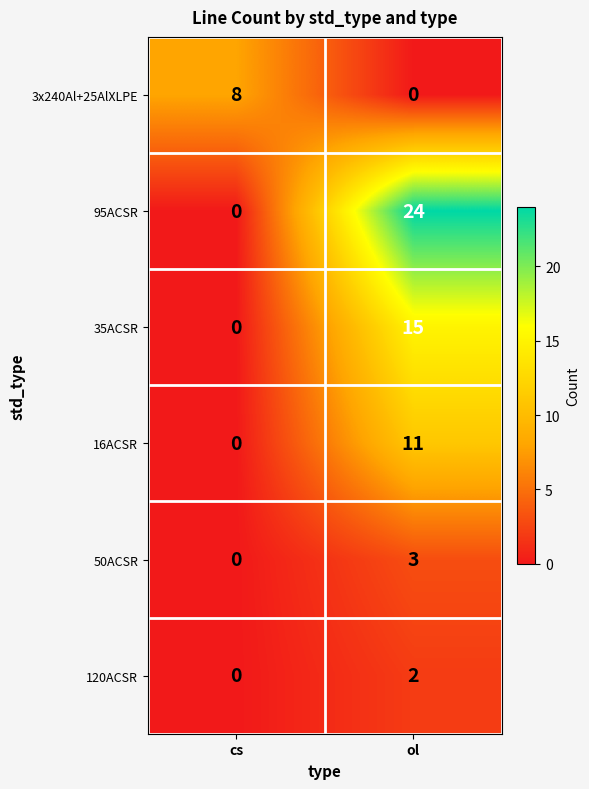

Rank the categories by 35ACSR value from lowest to highest.

cs, ol